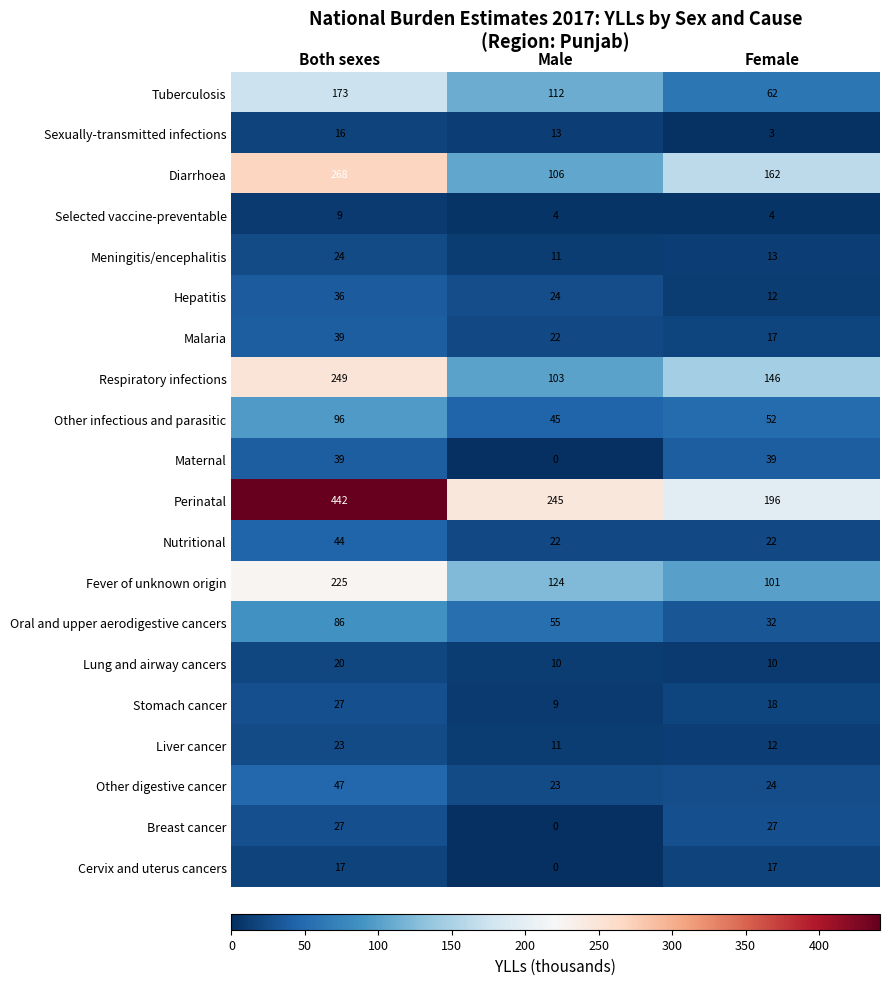

At which category does the chart reach its minimum across all series?

Male